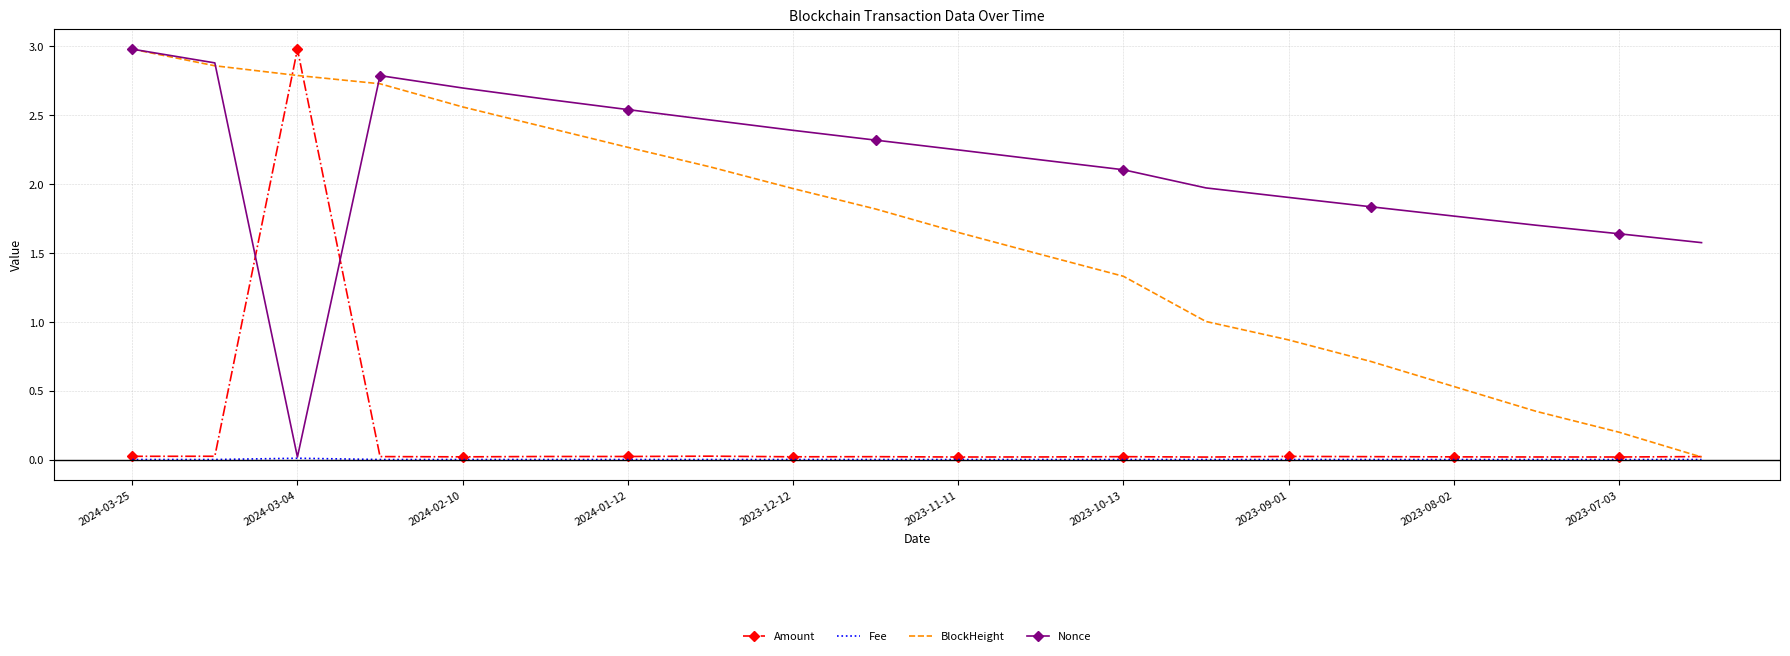

What is the greatest value displayed?

3.0